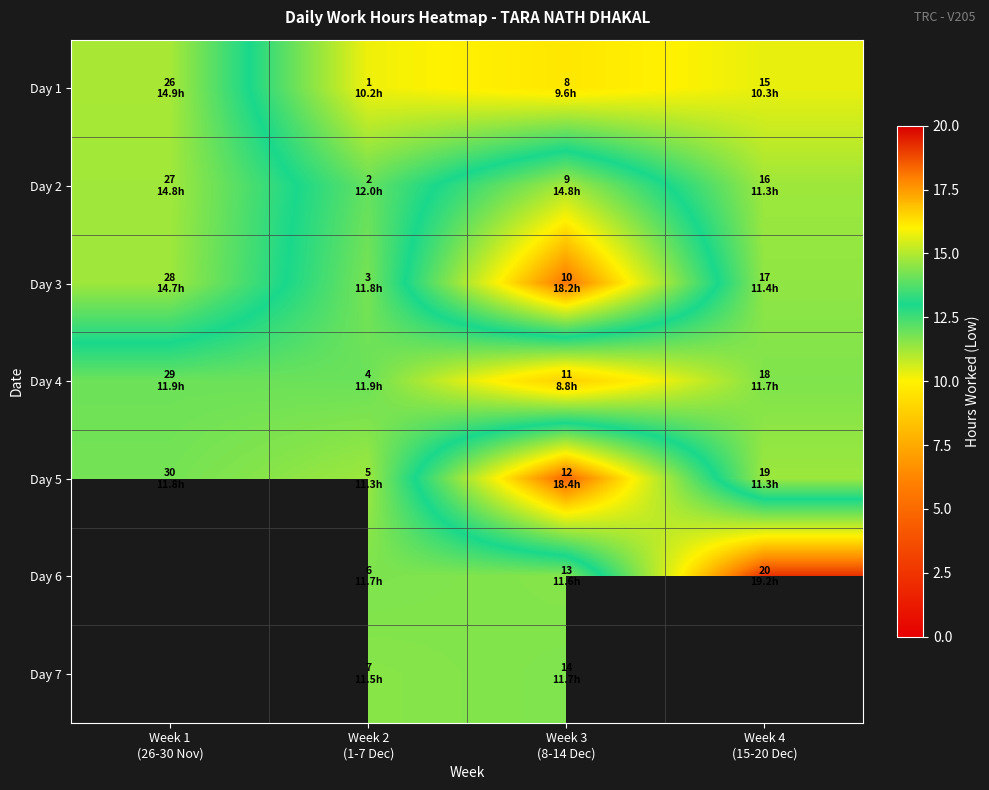

What is the maximum value for Day 2?

14.8